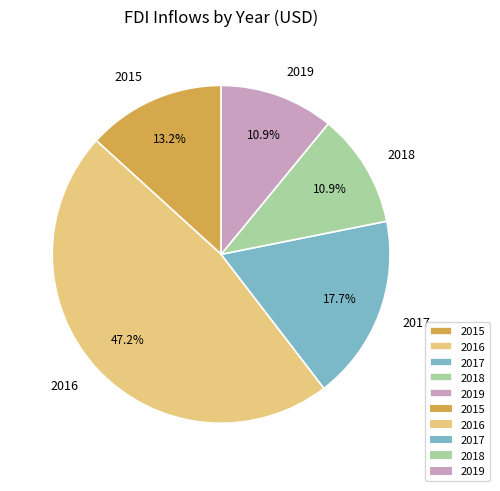

To the nearest percent, what is the difference between the largest and smallest slice percentages?

36%